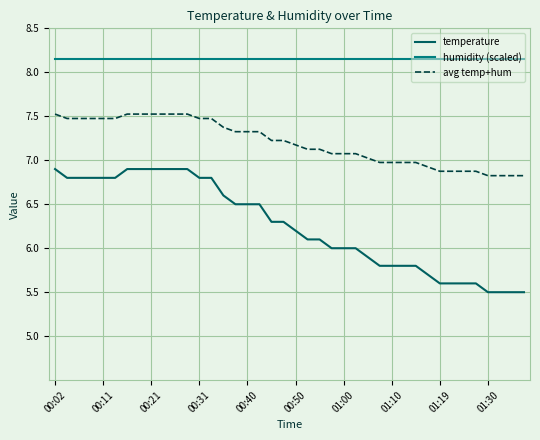

Which series has the largest total across all categories?

humidity (scaled)